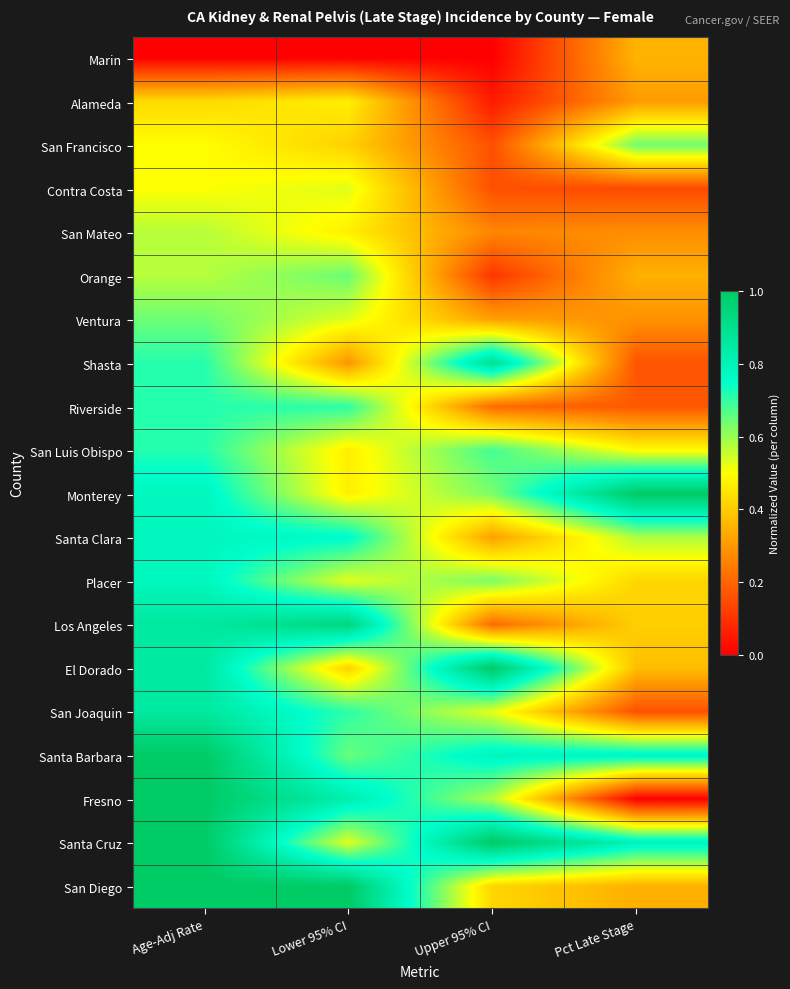

What is the total value across all series at Lower 95% CI?

11.4